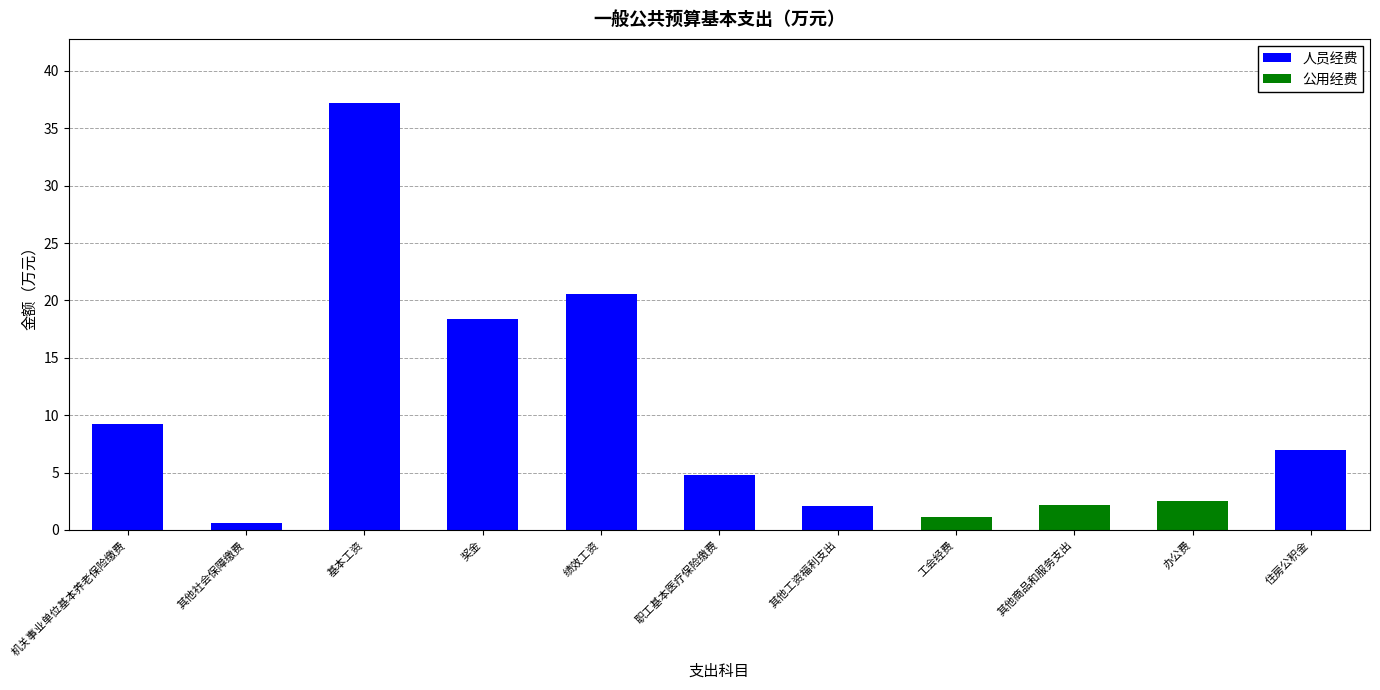

Which category has the highest value in the 人员经费 series?

基本工资